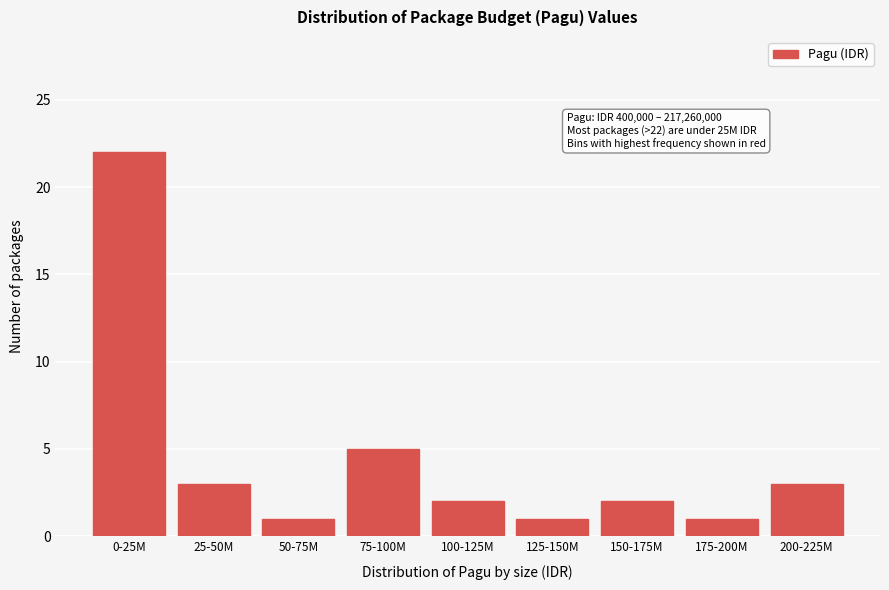

Reading left to right, transcribe all the data shown in this chart.

0-25M=22	25-50M=3	50-75M=1	75-100M=5	100-125M=2	125-150M=1	150-175M=2	175-200M=1	200-225M=3